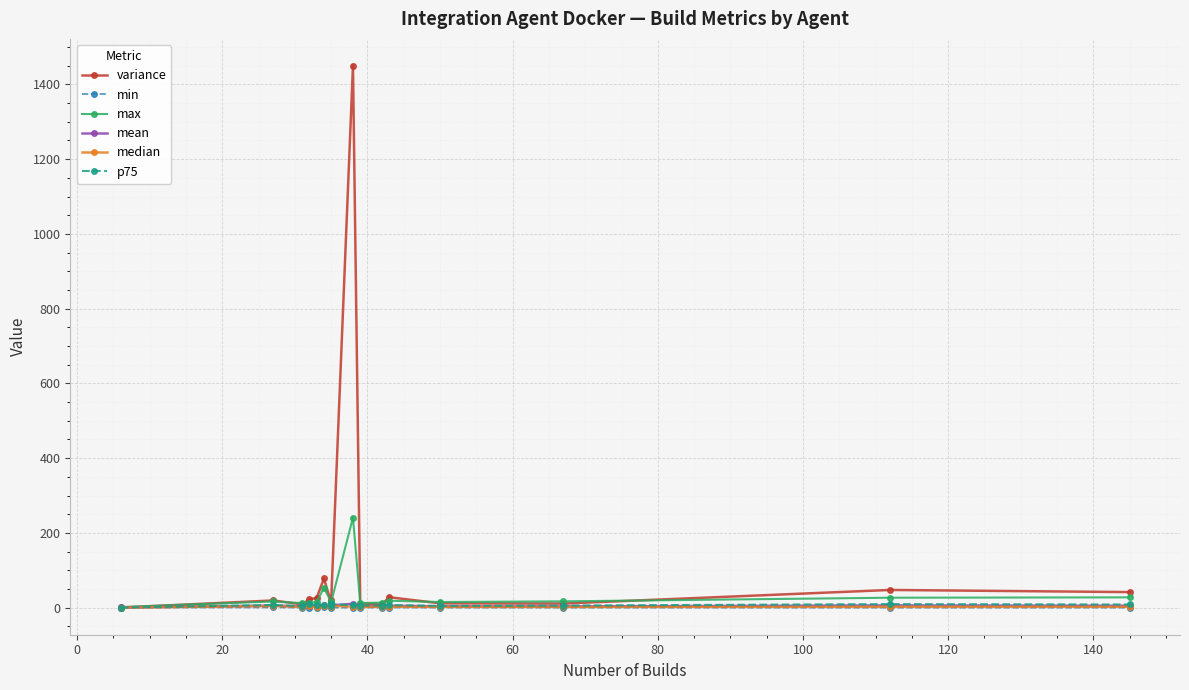

Count the number of data series in this chart.

6